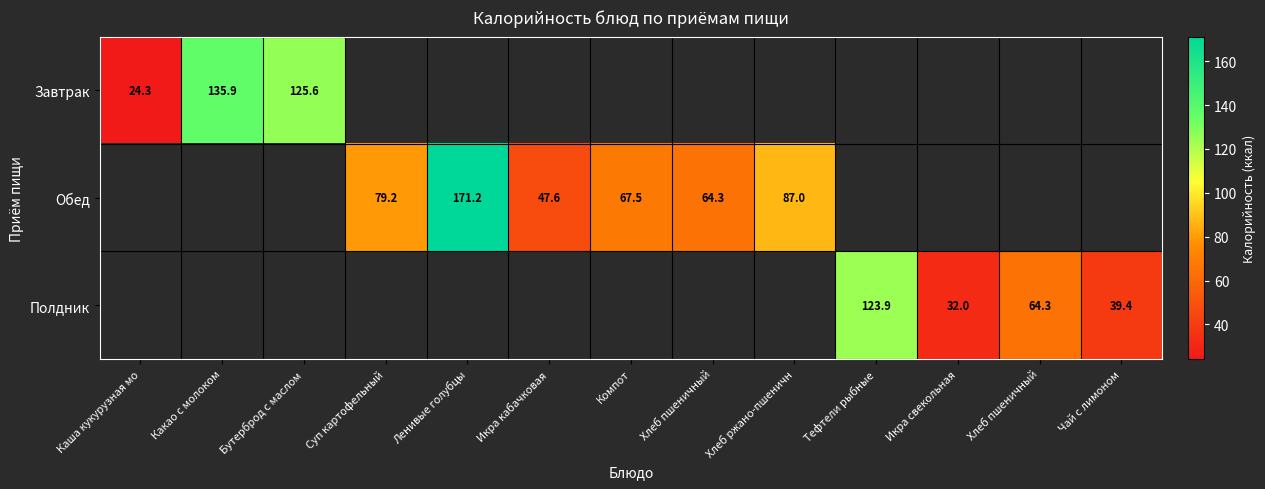

What value does the Полдник series have at Икра свекольная?

32.0